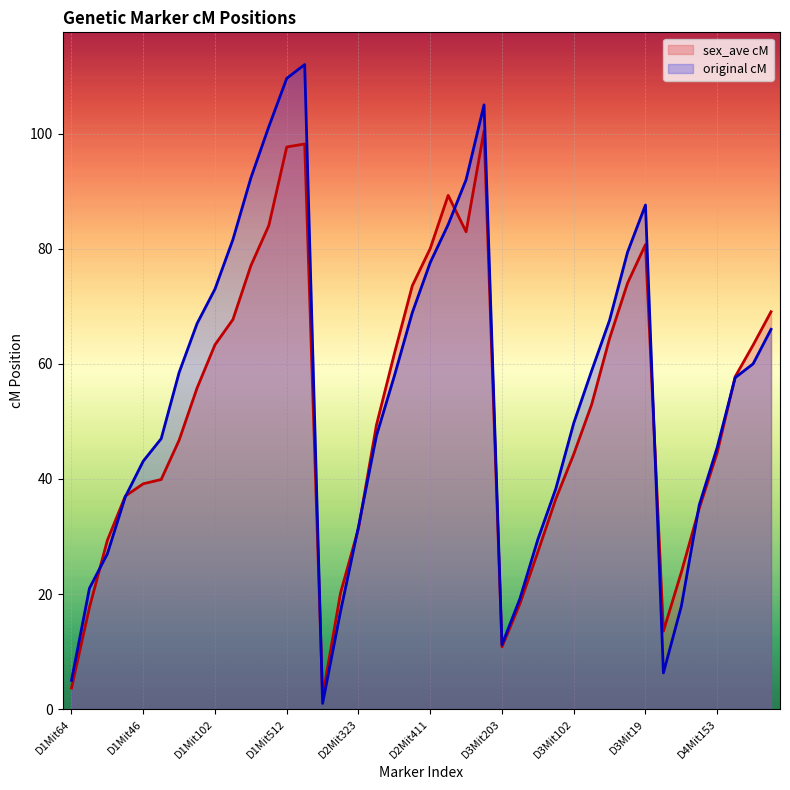

At 39, list the series in order from smallest to largest.

original cM, sex_ave cM